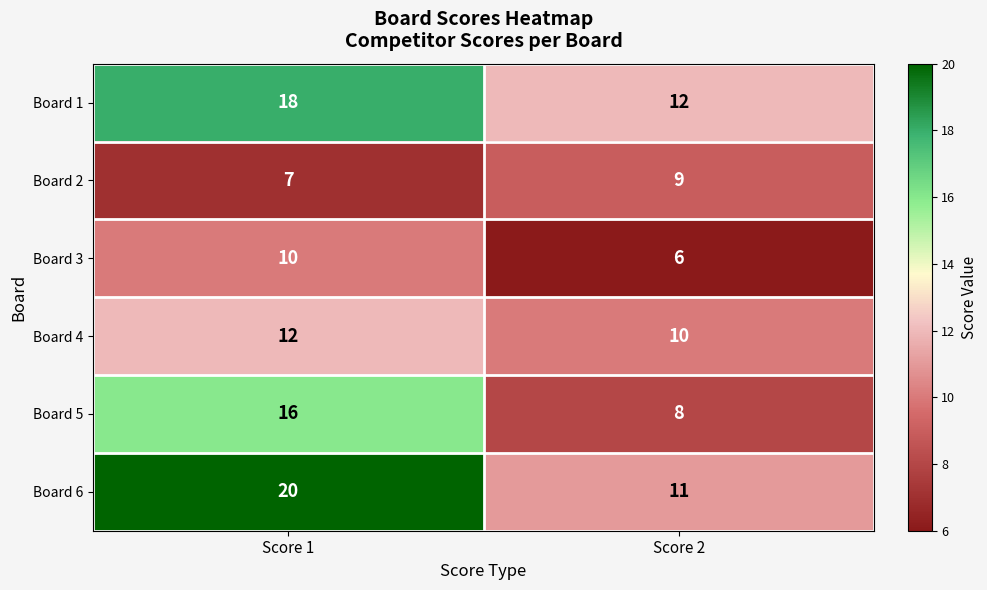

What is the difference between the maximum and minimum values in the Board 3 series?

4